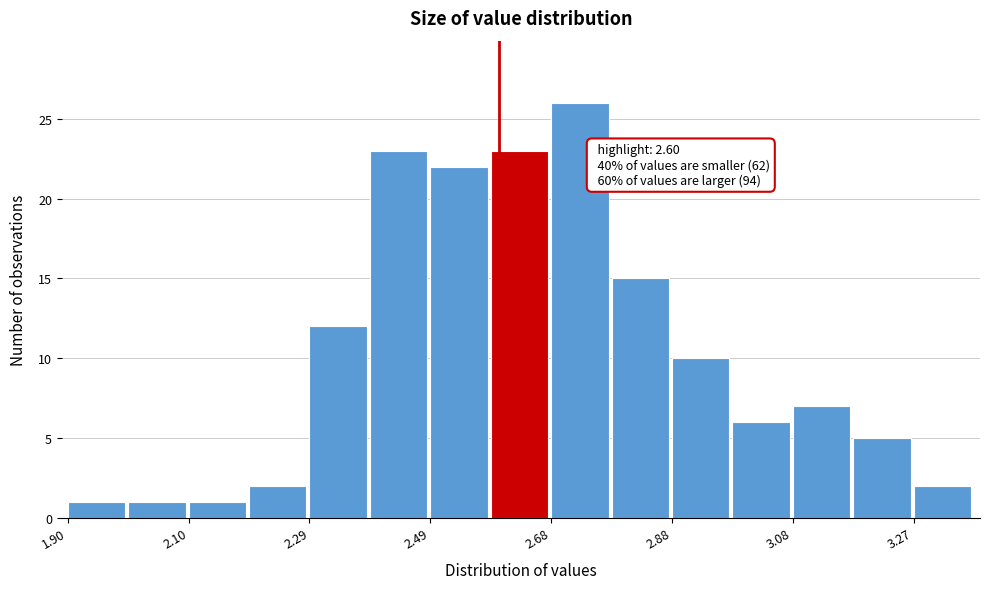

Over which range of the x-axis is the bar tallest?

2.684 to 2.782